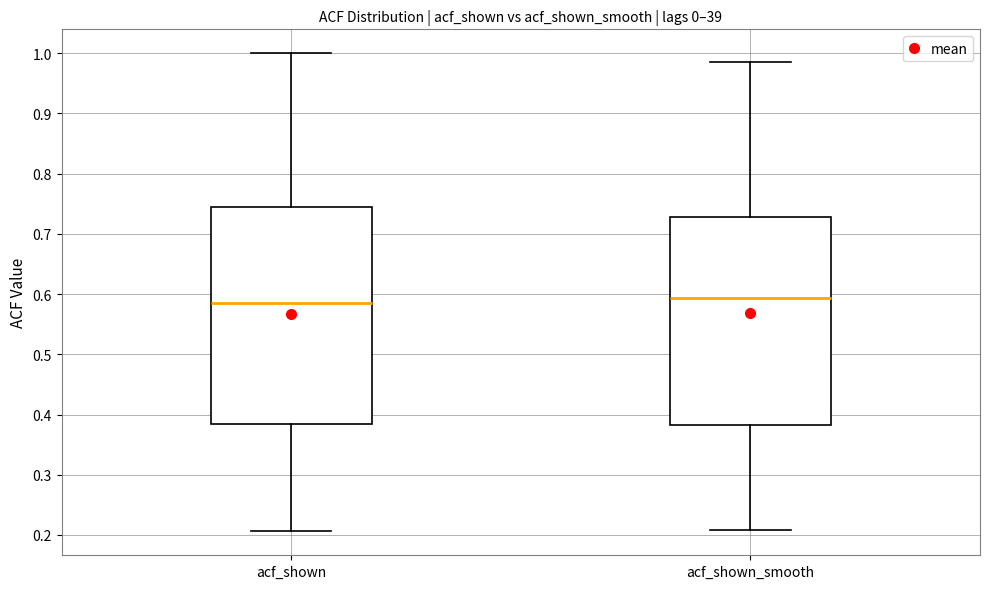

Comparing the boxes themselves (not the whiskers), which one is the tallest?

acf_shown